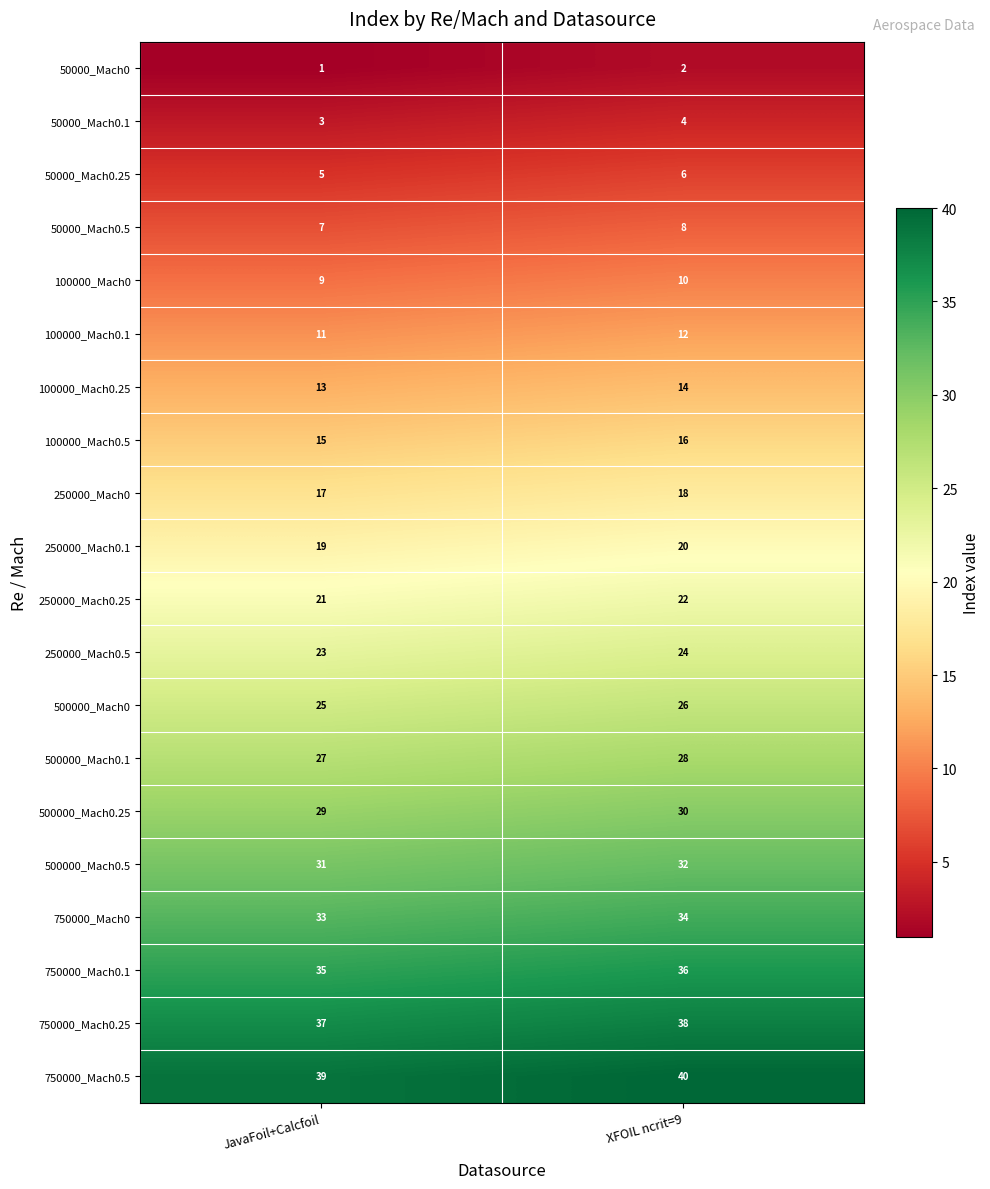

What is the sum of the 750000_Mach0.1 values at JavaFoil+Calcfoil and XFOIL ncrit=9?

71